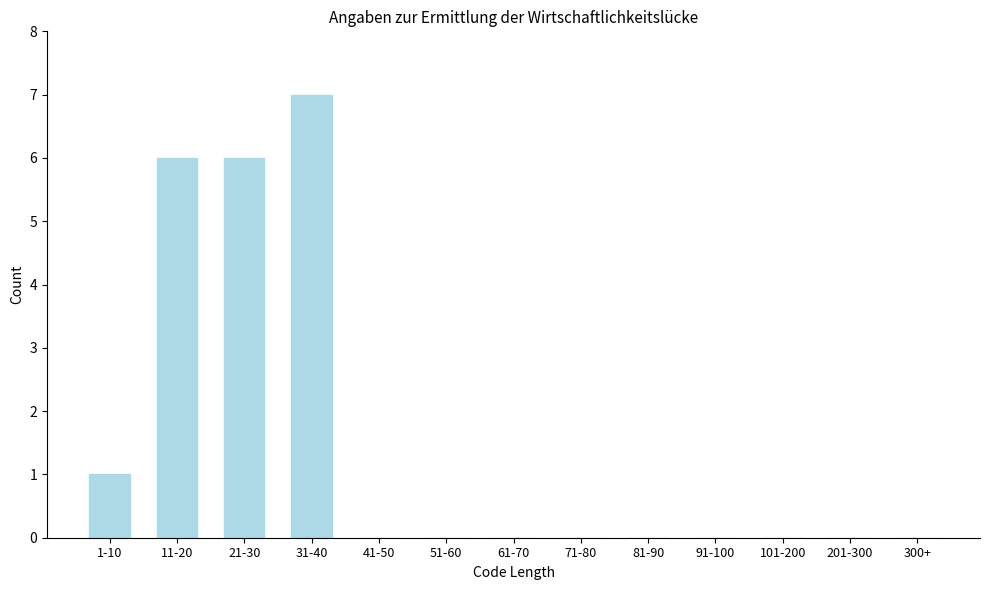

Reading left to right, list all the values displayed in this chart.

1-10=1	11-20=6	21-30=6	31-40=7	41-50=0	51-60=0	61-70=0	71-80=0	81-90=0	91-100=0	101-200=0	201-300=0	300+=0